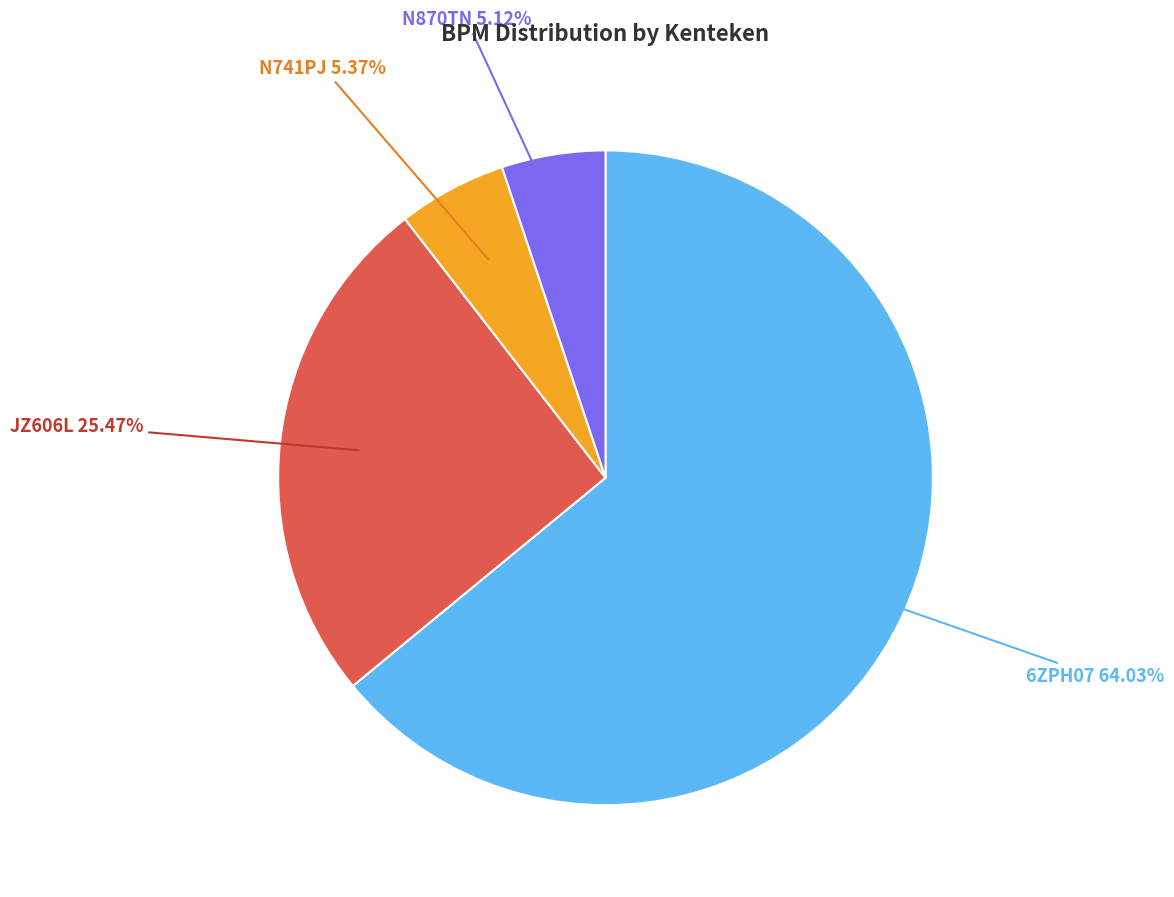

How many slices are in this pie chart?

4